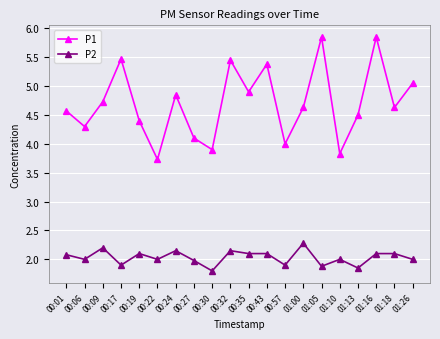

True or false: P2 and P1 cross at least once.

False